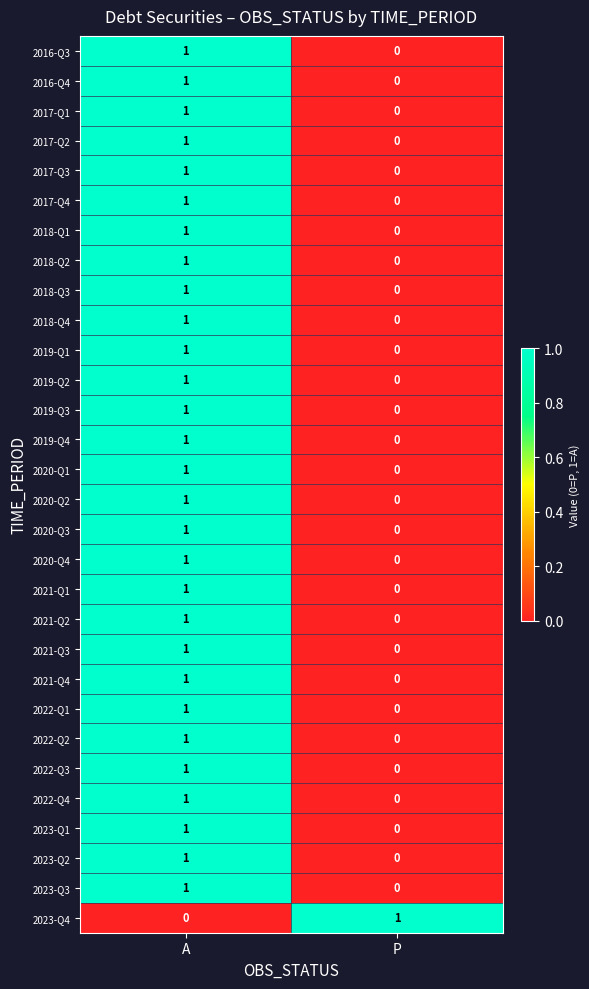

List the labels in order of 2017-Q3 value, largest first.

A, P